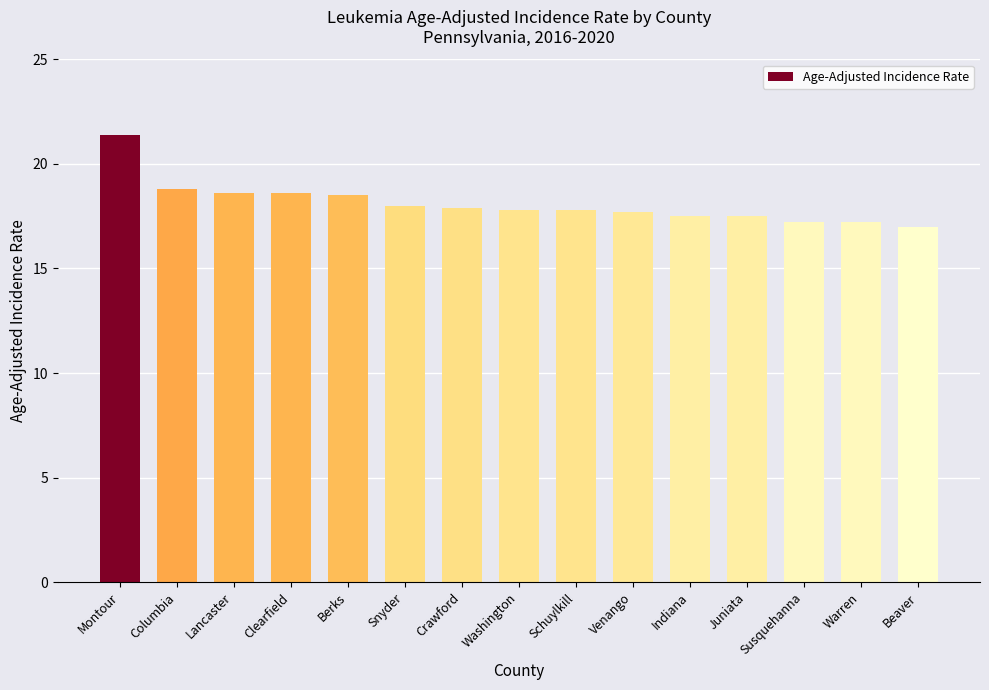

What is the change in value from Indiana to Warren?

-0.3